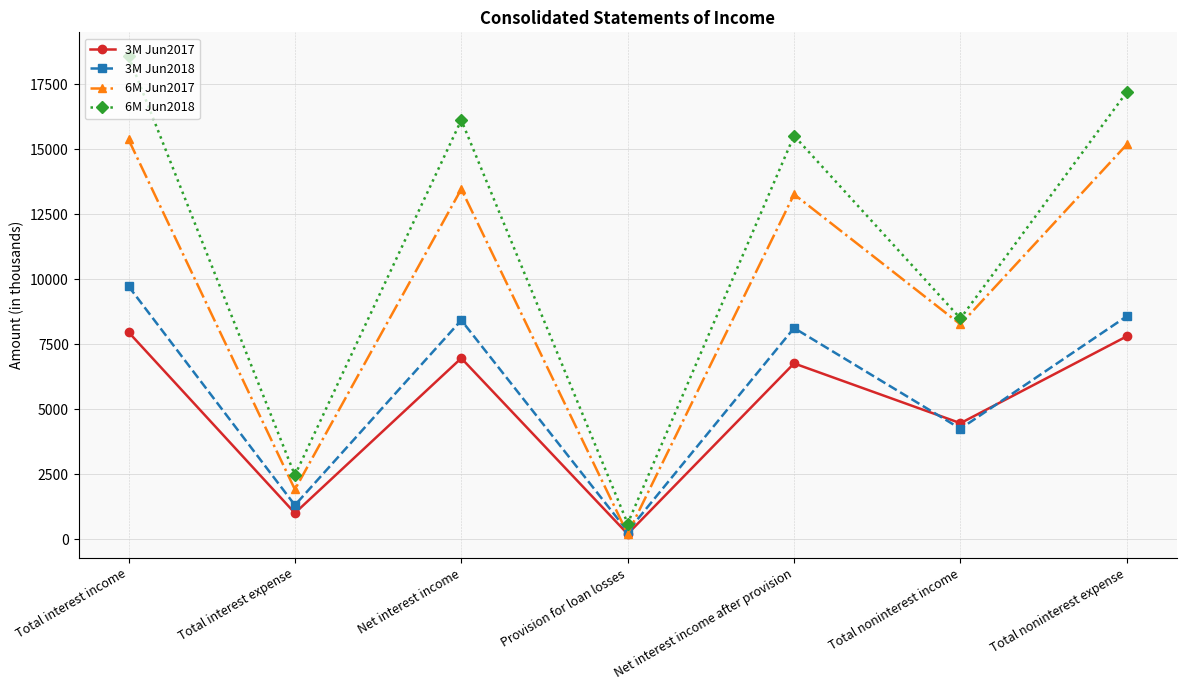

True or false: 6M Jun2018 has a value of 930 at Total interest expense.

False